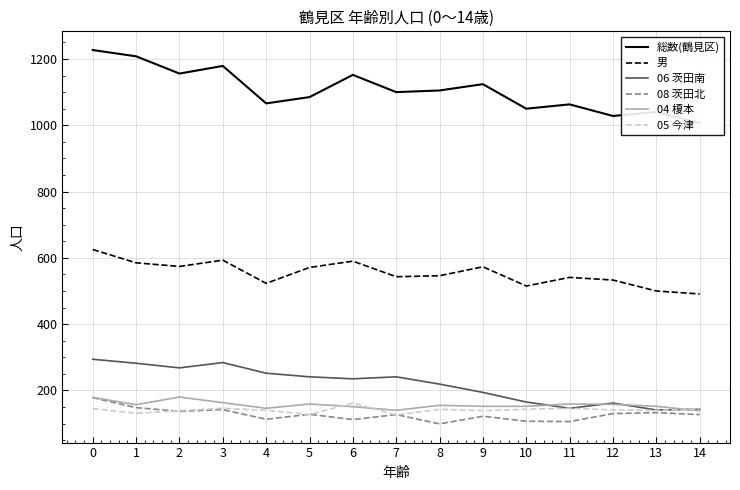

How many lines are shown in the chart?

6